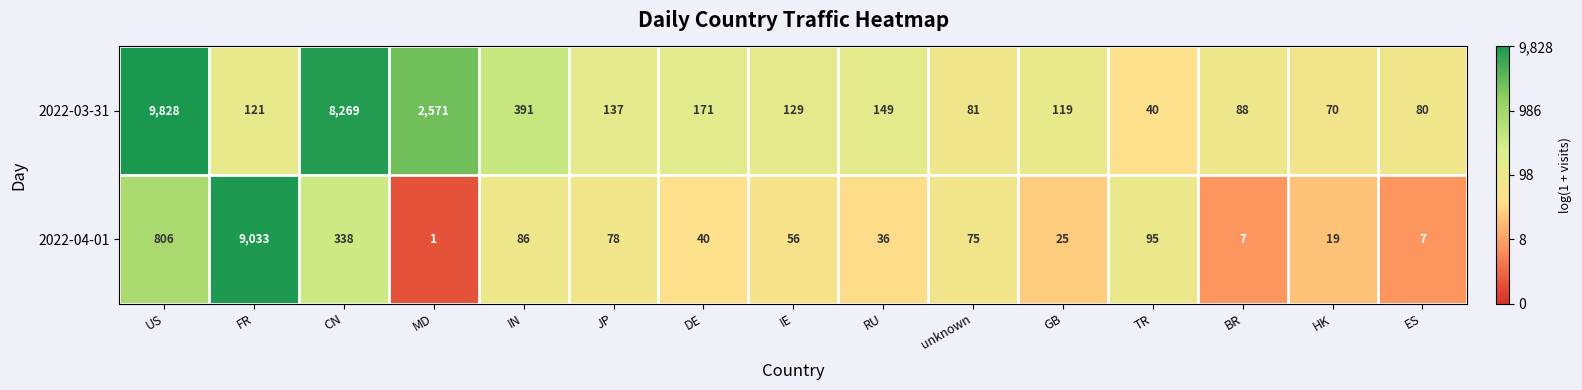

What is the difference between the maximum and minimum values in the 2022-04-01 series?

9032